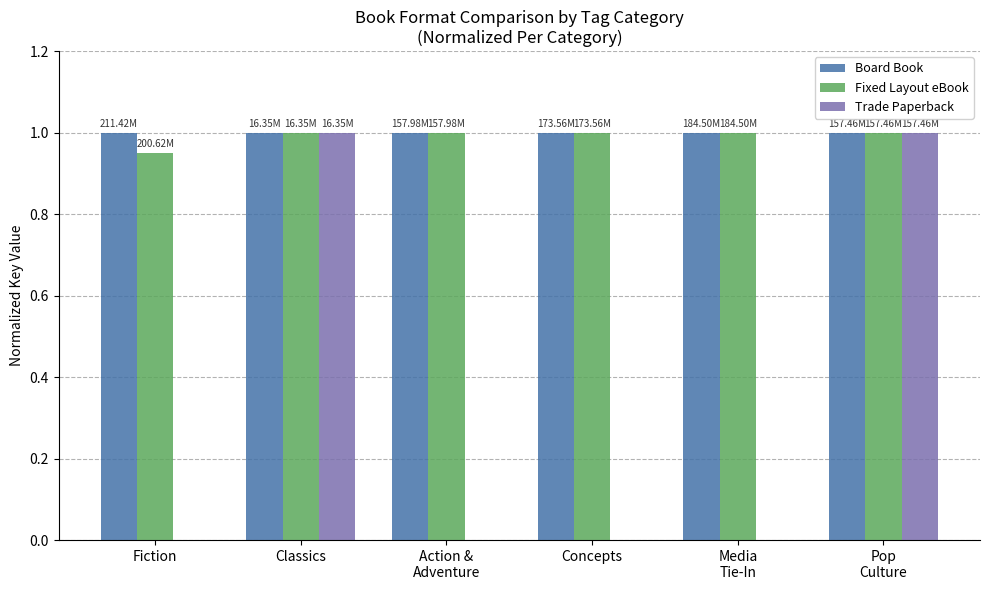

What is the approximate value of Trade Paperback at Classics?

1.0